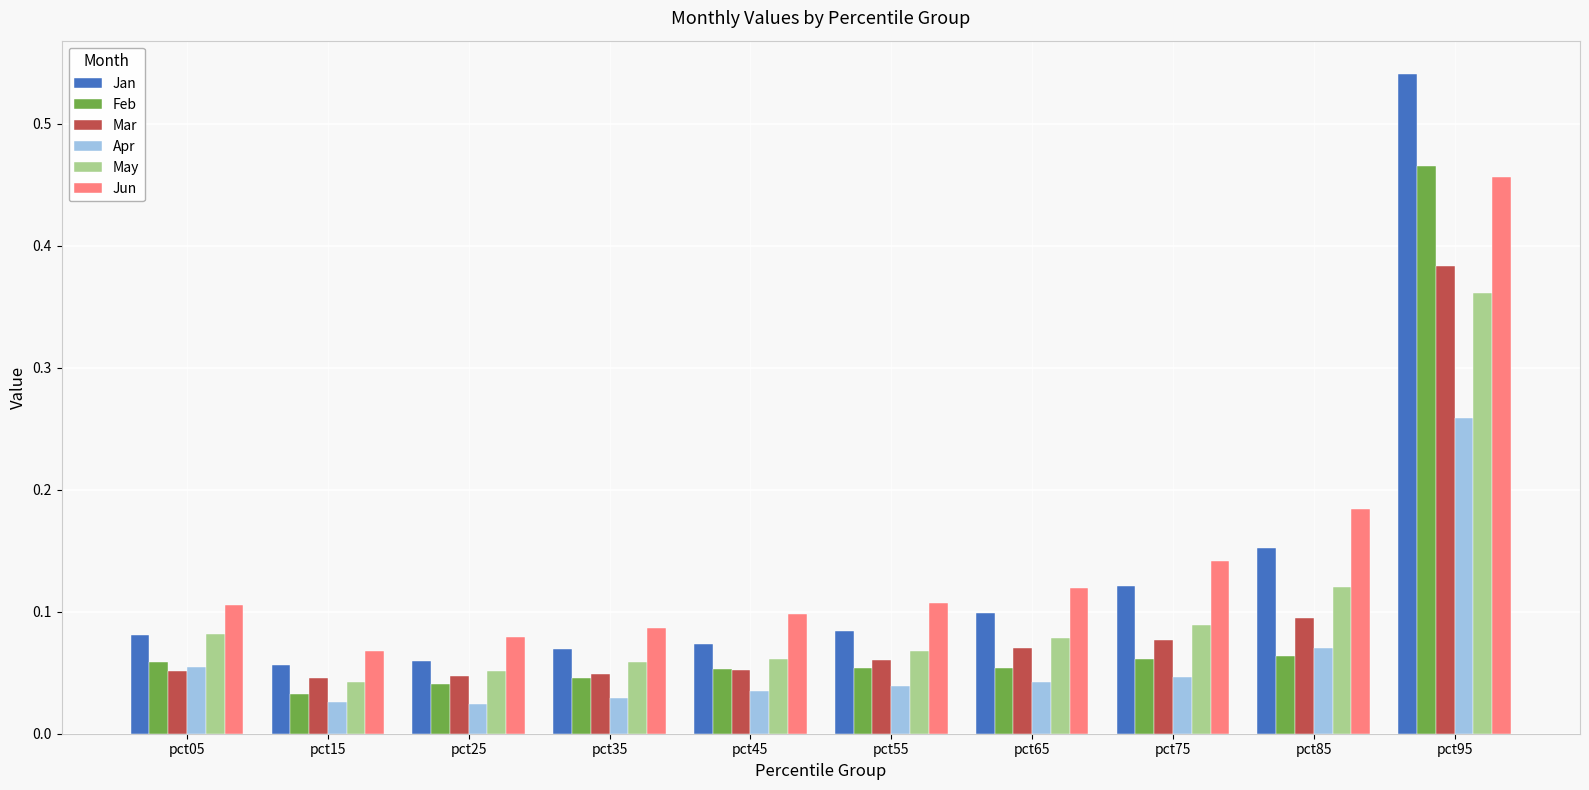

At how many categories does at least one series exceed 0?

10